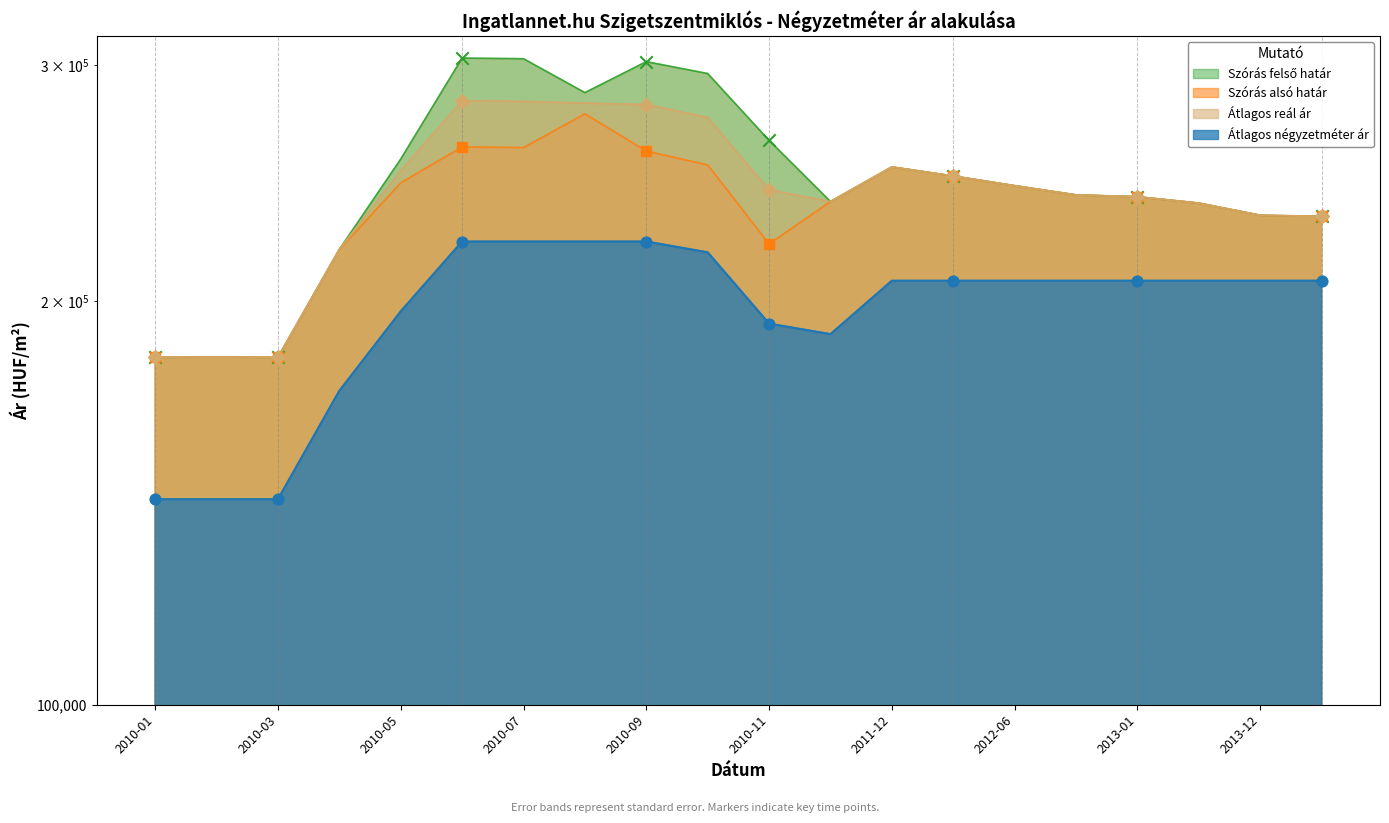

Which series has the widest spread of Y values?

Szórás felső határ